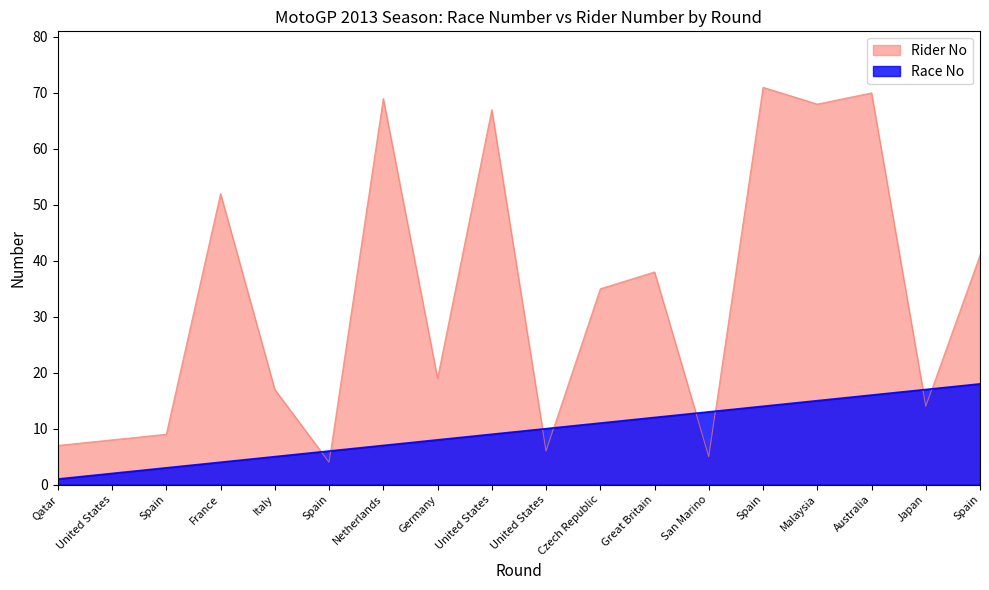

Reading left to right, list all the values displayed in this chart.

Rider No: Qatar=7	United States=8	Spain=9	France=52	Italy=17	Spain=4	Netherlands=69	Germany=19	United States=67	United States=6	Czech Republic=35	Great Britain=38	San Marino=5	Spain=71	Malaysia=68	Australia=70	Japan=14	Spain=41
Race No: Qatar=1	United States=2	Spain=3	France=4	Italy=5	Spain=6	Netherlands=7	Germany=8	United States=9	United States=10	Czech Republic=11	Great Britain=12	San Marino=13	Spain=14	Malaysia=15	Australia=16	Japan=17	Spain=18